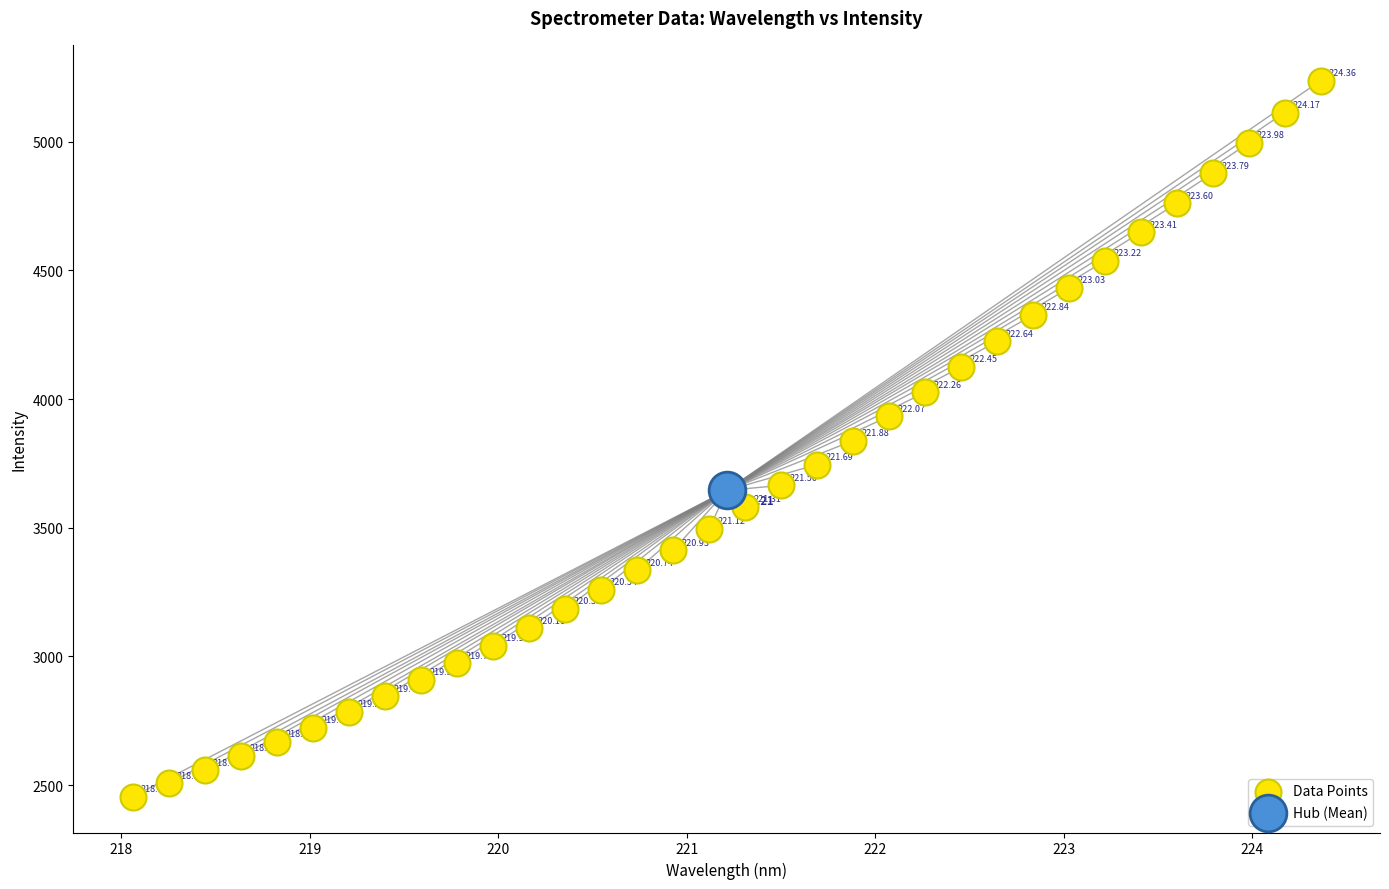

What are all the series names shown in the legend?

Data Points, Hub (Mean)